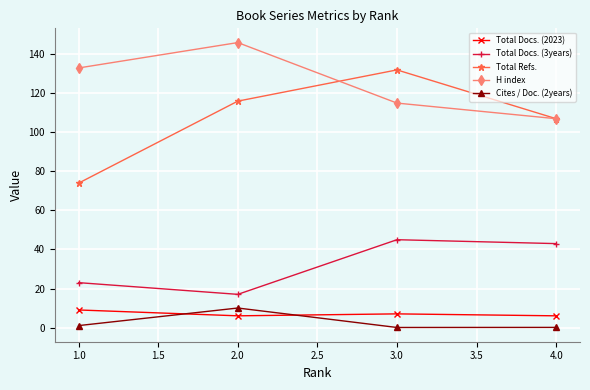

The value of Total Refs. at 2.0 is 116.0. True or false?

True